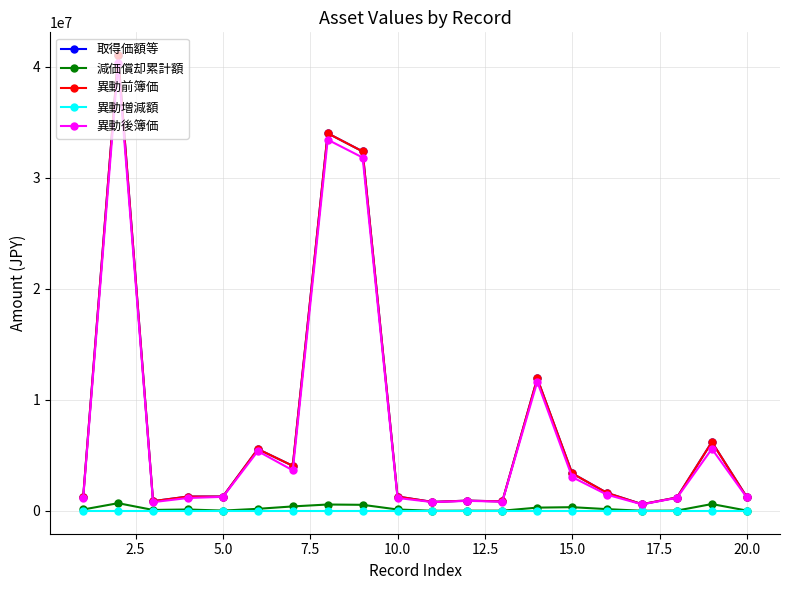

What is the minimum value for 異動後簿価?

589680